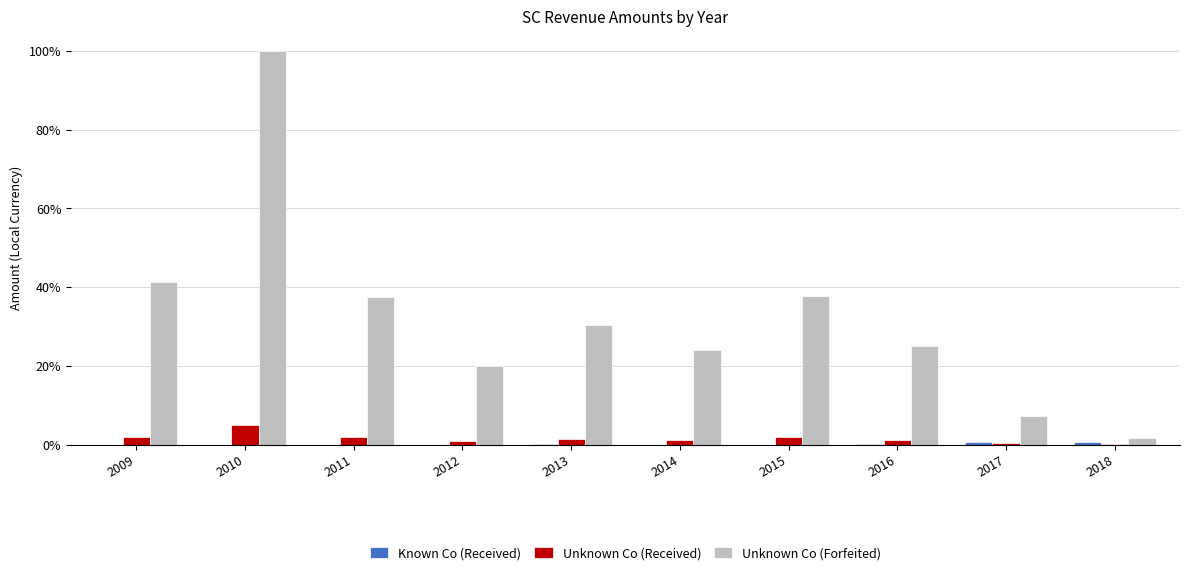

At which category is the sum across all series the highest?

2010